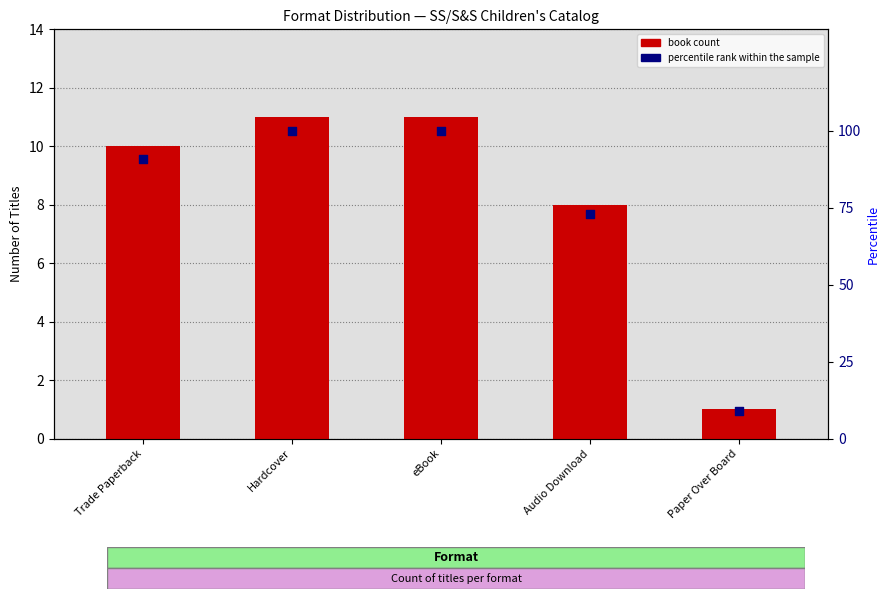

Which series has the largest total across all categories?

percentile rank within the sample